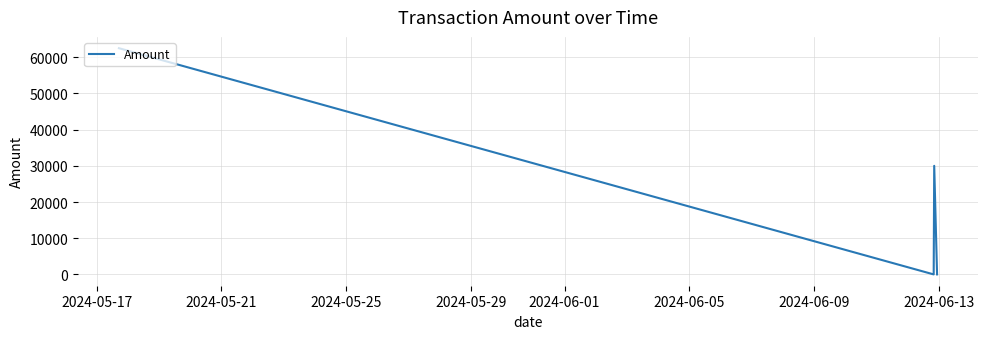

What is the difference between the second highest and minimum values?

30000.0